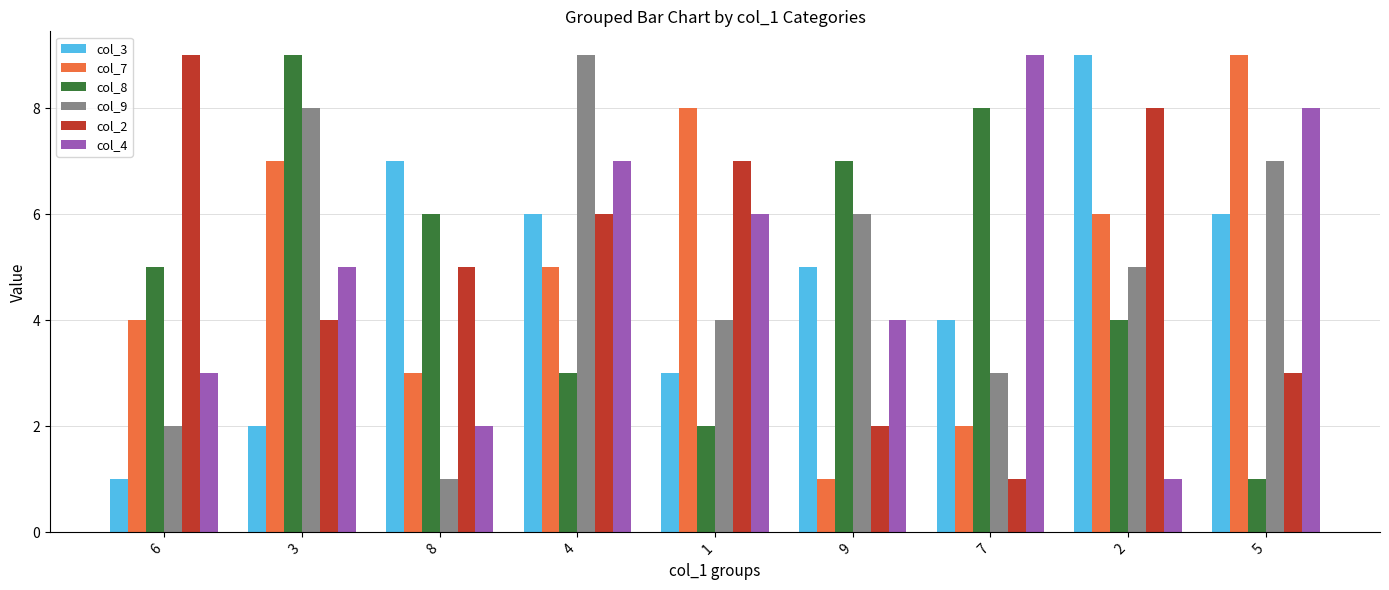

Count the number of categories in the chart.

9